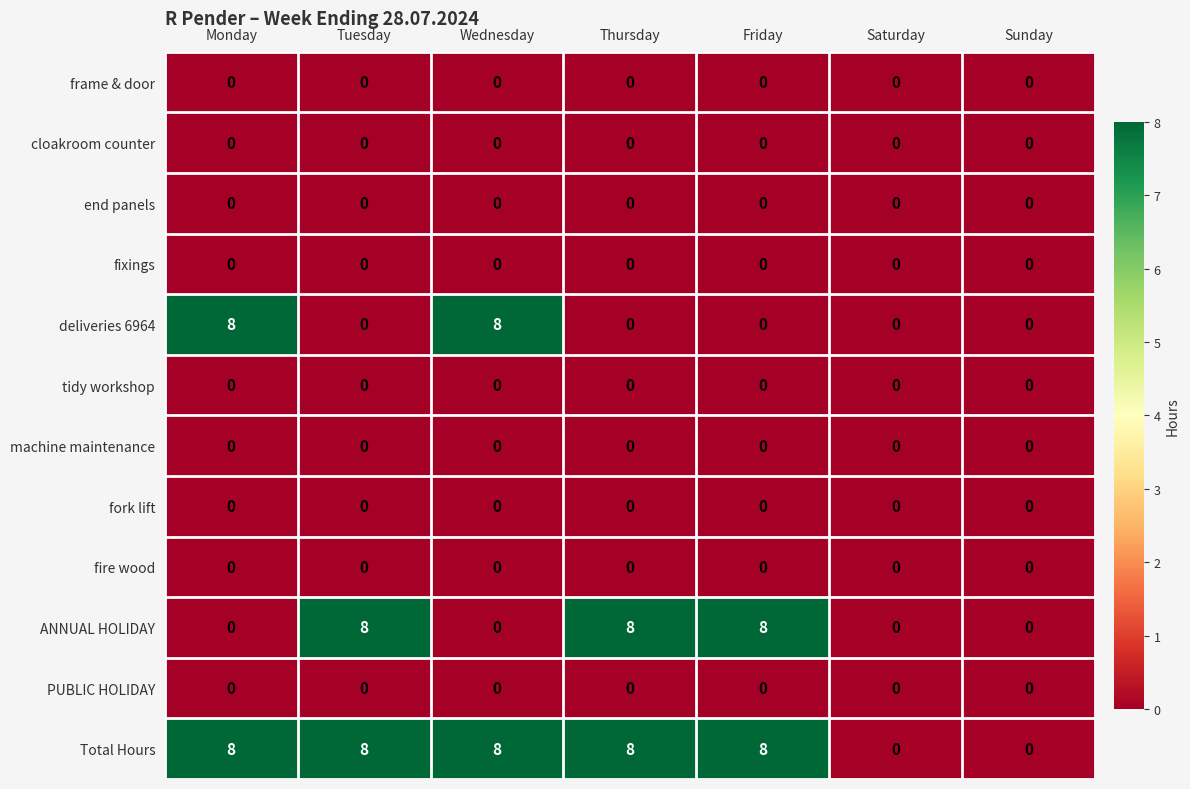

What is the greatest value displayed?

8